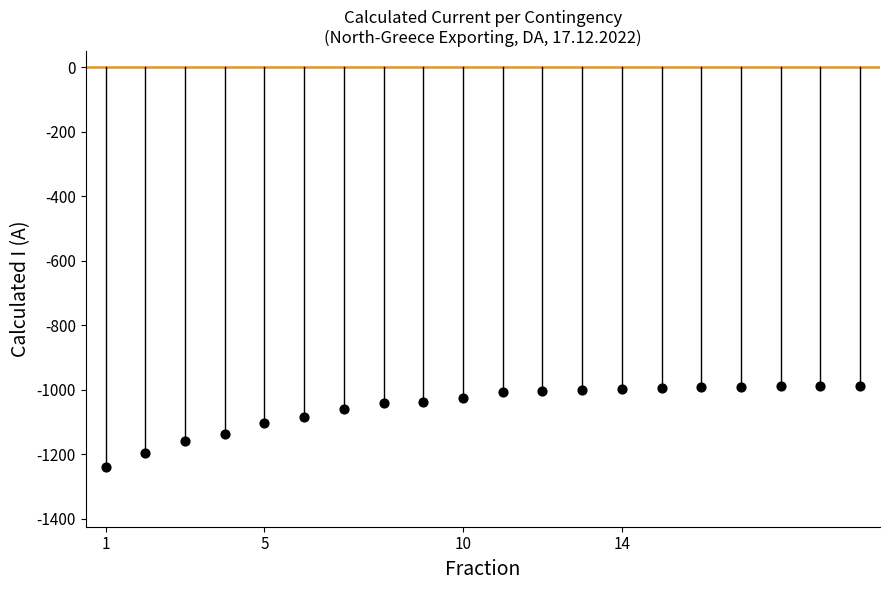

What is the range of Y values (max minus min)?

252